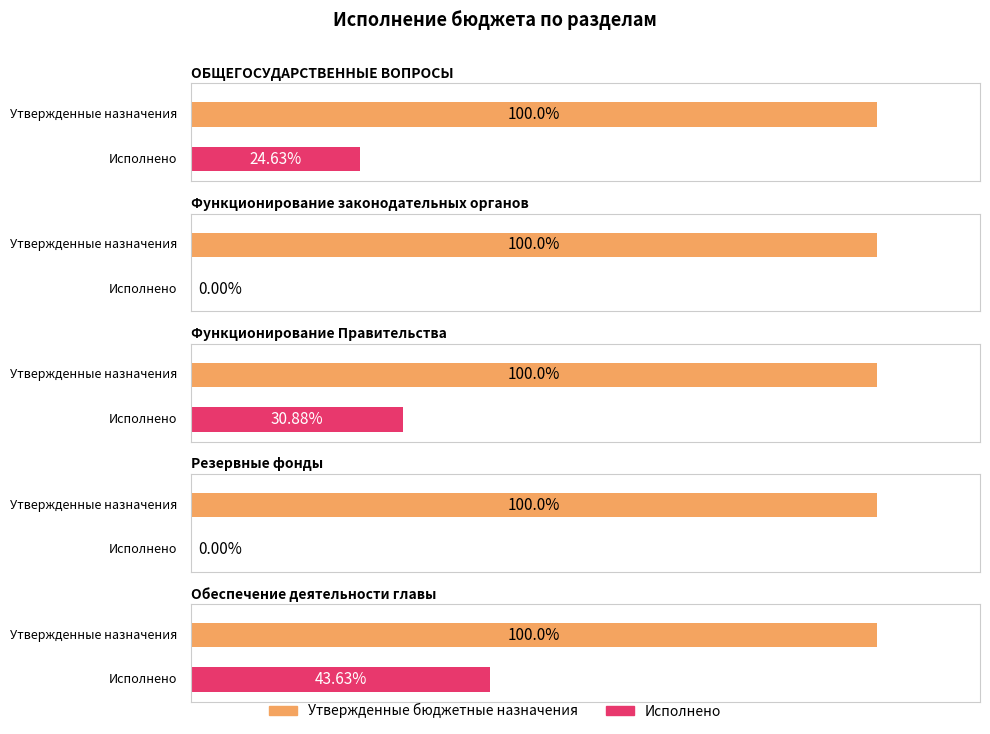

What is the label of the 4th bar from the right?

Функционирование законодательных органов